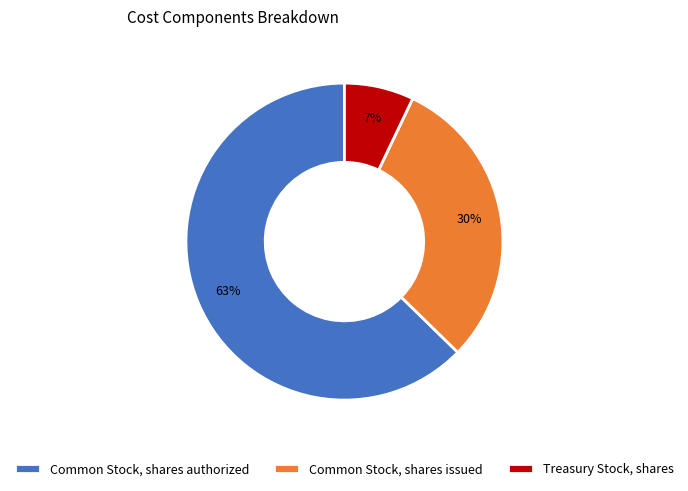

Count the number of slices in the pie.

3